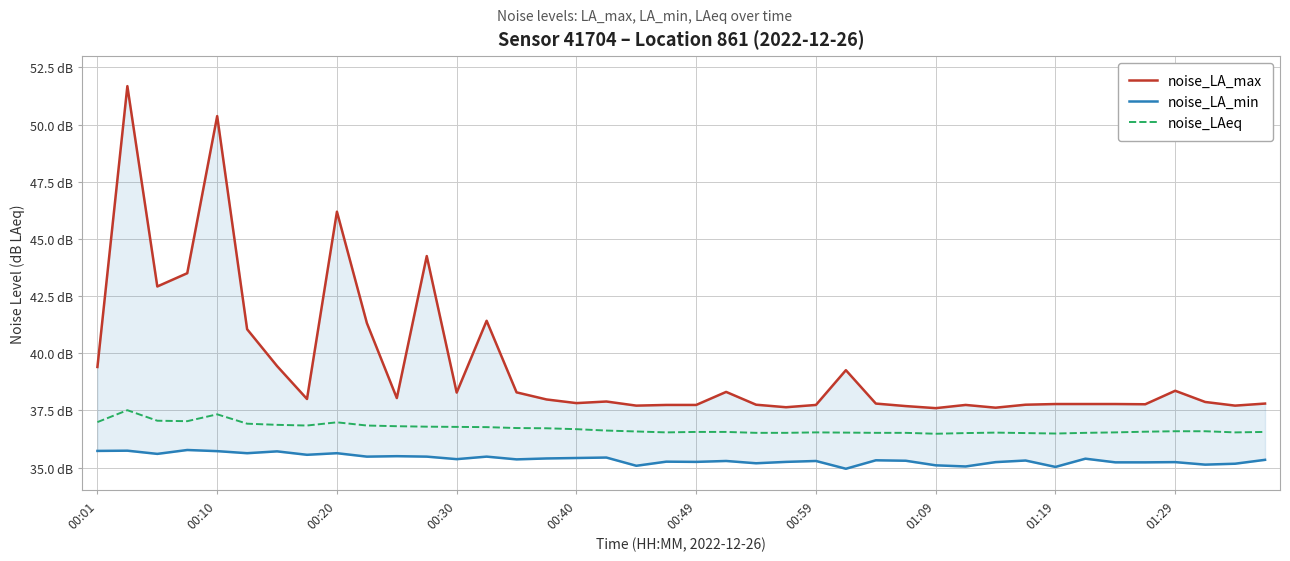

Is this an area chart (filled region under the line)?

No